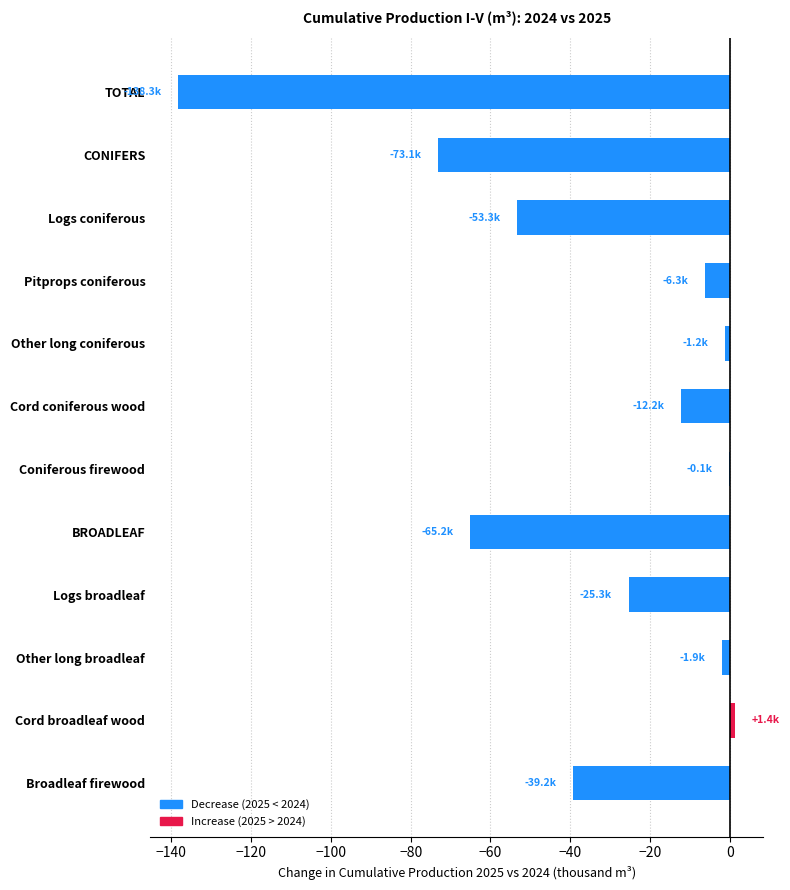

True or false: the data shows -21.8 at Broadleaf firewood.

False